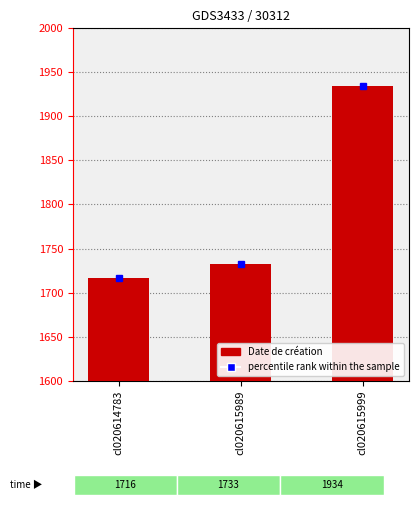

Reading left to right, extract all data points from this chart.

1716	1733	1934